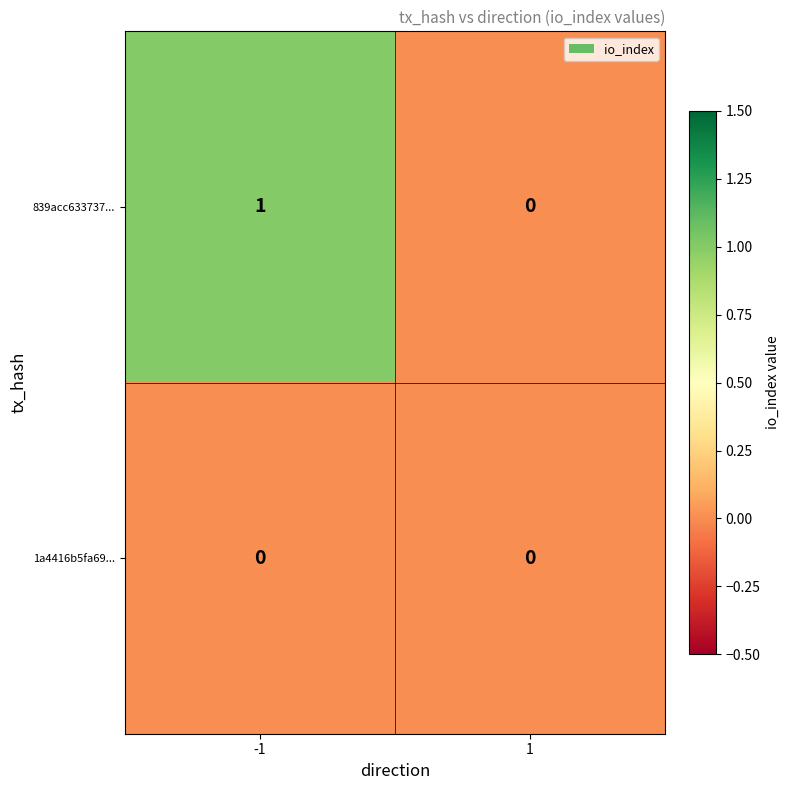

Rank the series by their maximum value, from lowest to highest.

1a4416b5fa69..., 839acc633737...